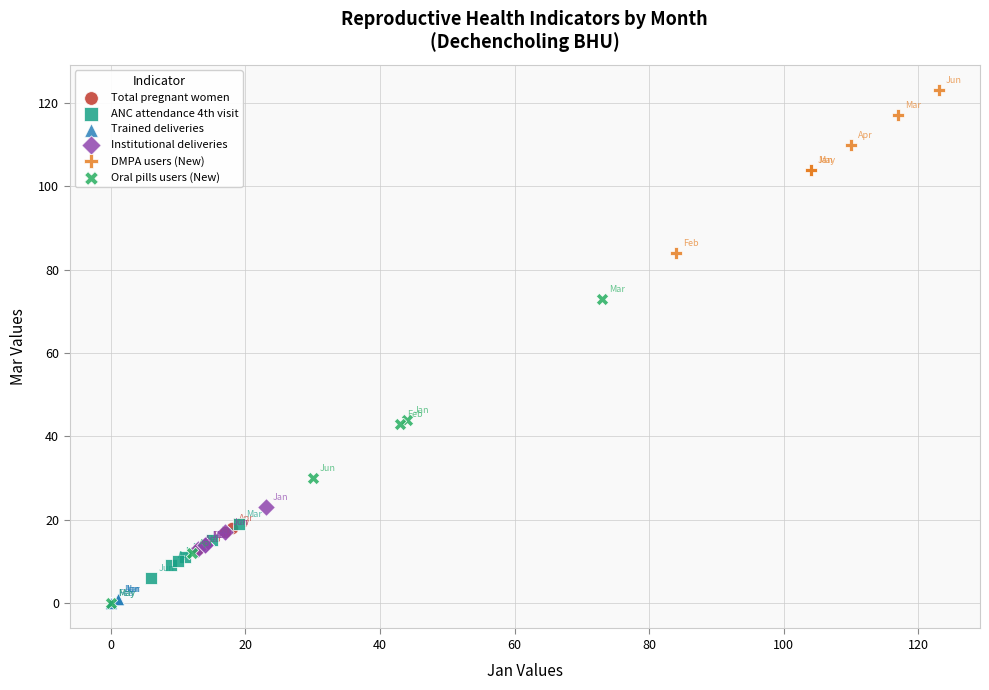

Which series contains the highest Y value?

DMPA users (New)